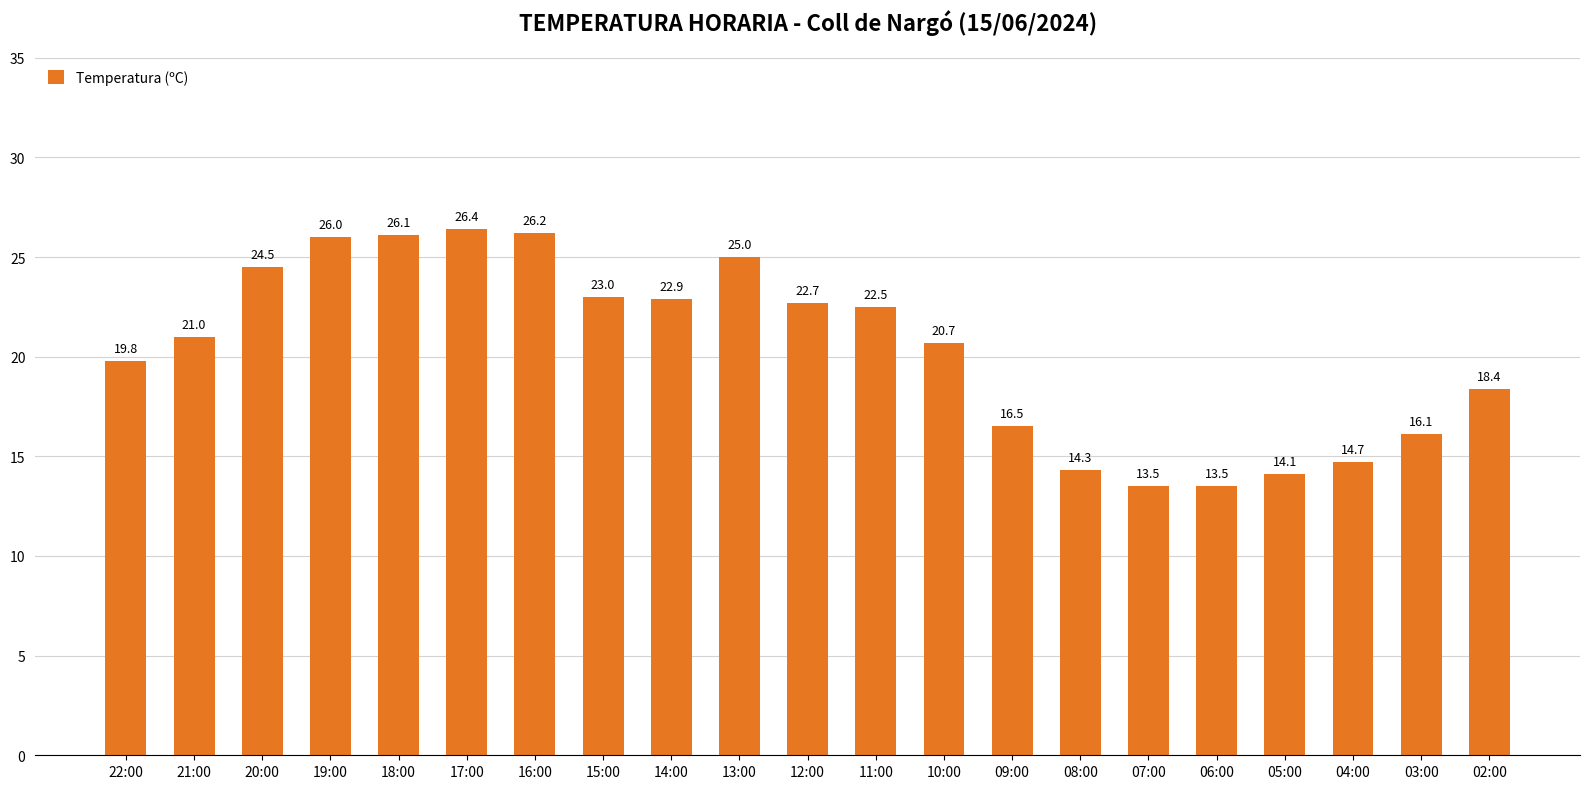

Where is the data nearest to the value 19?

02:00